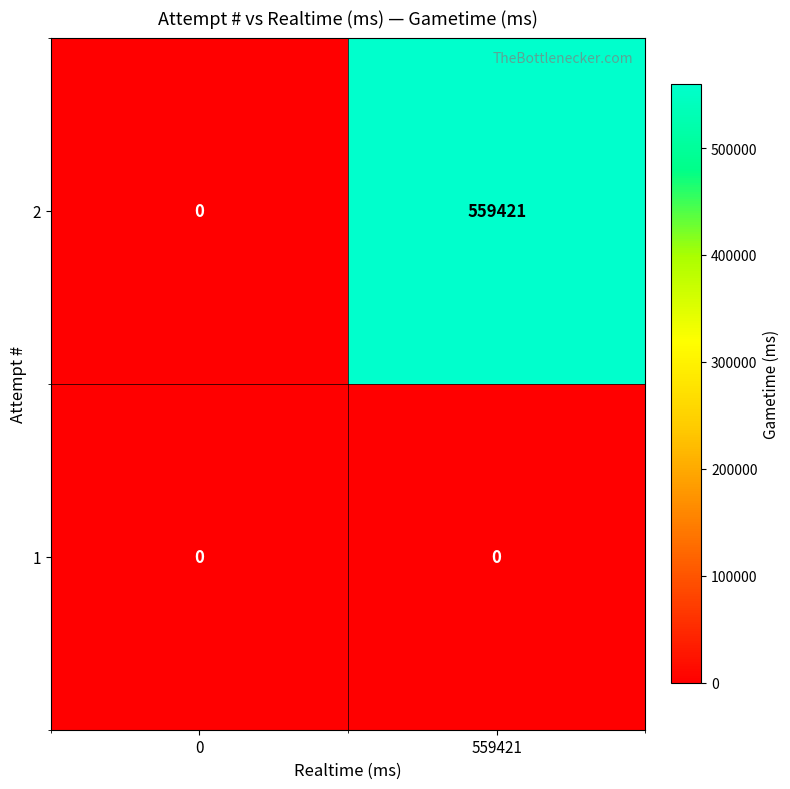

Rank the series by their maximum value, from lowest to highest.

1, 2